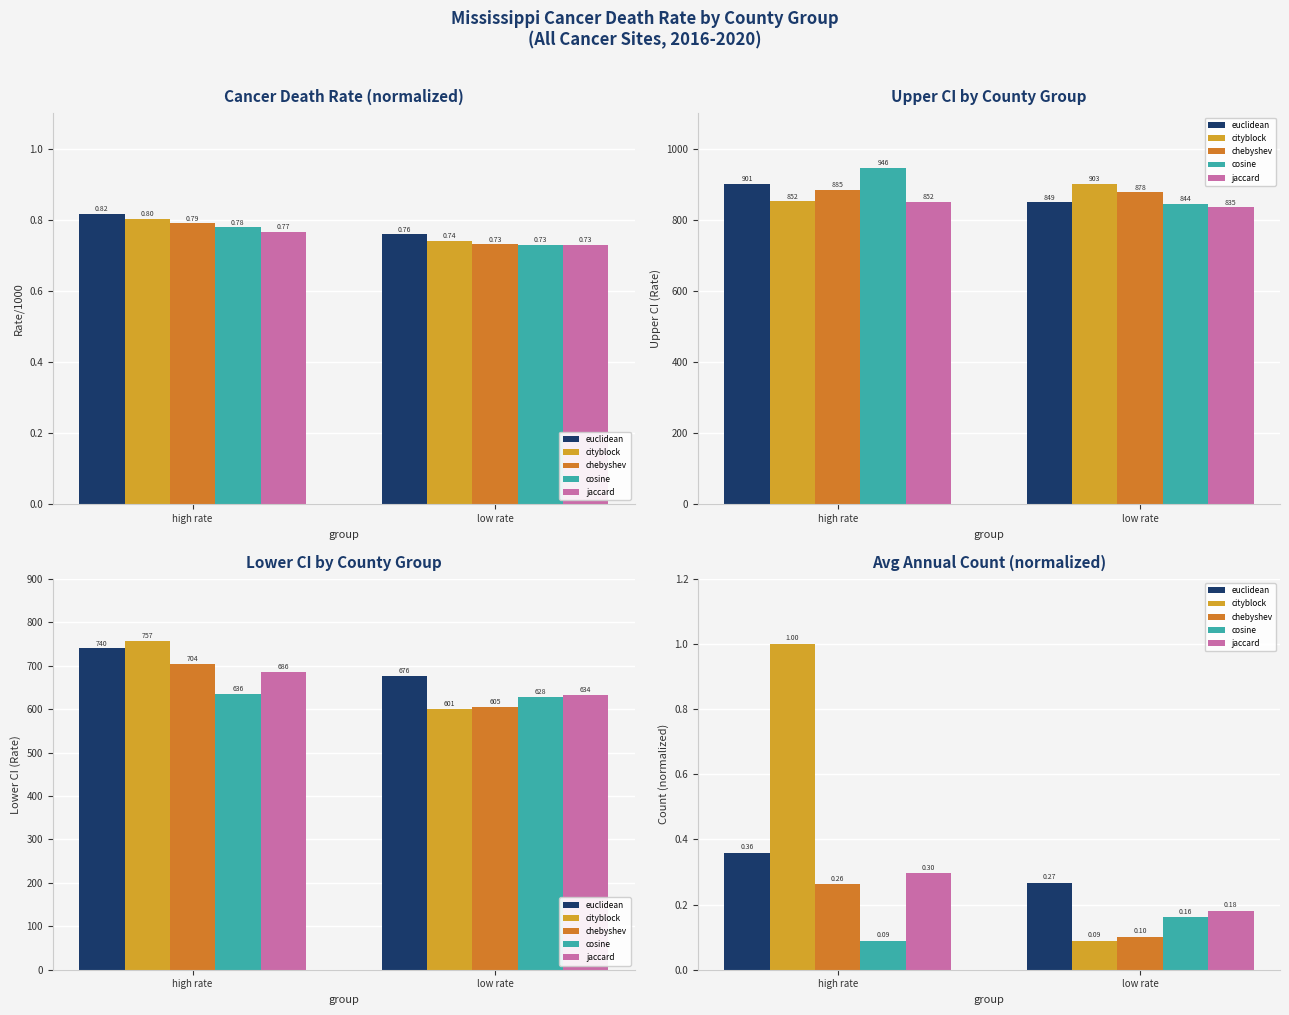

What is the label of the 1st bar from the right?

low rate